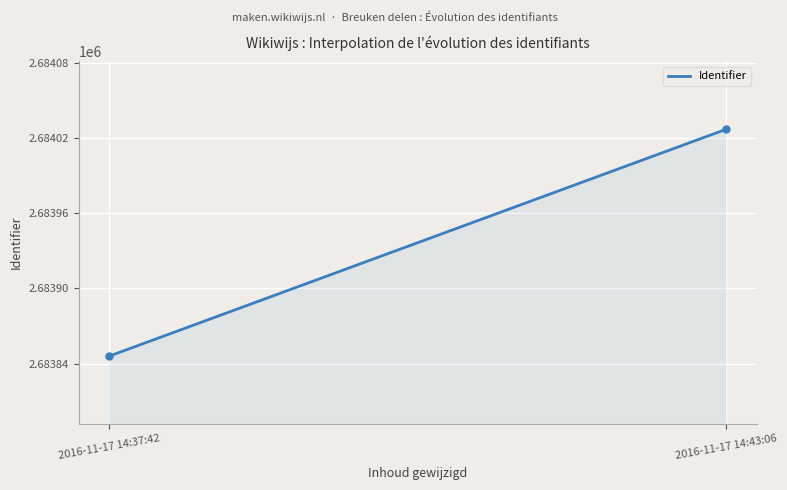

How many lines are shown in the chart?

1